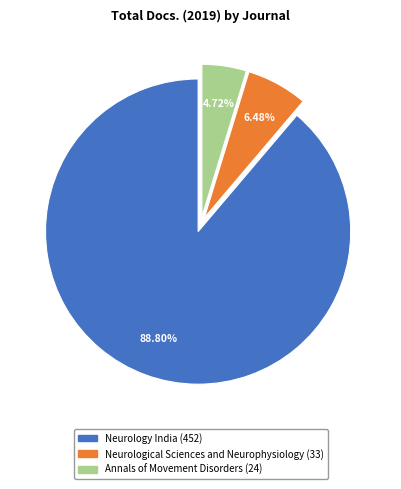

Combined, what portion of the pie is Neurological Sciences and Neurophysiology and Neurology India?

95.3%